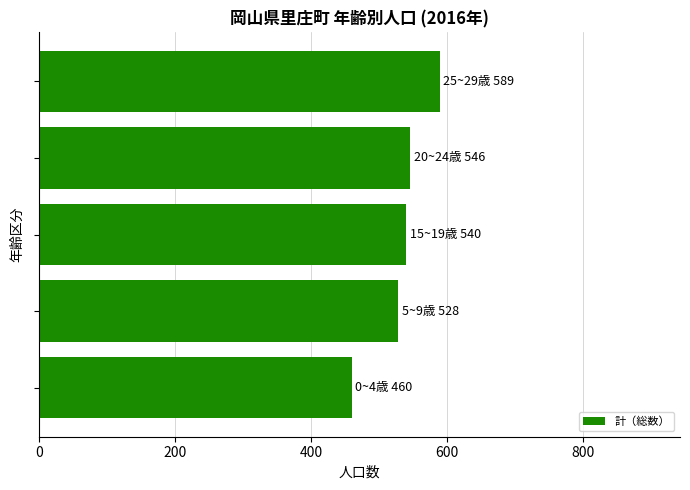

How many bars are there in total?

5